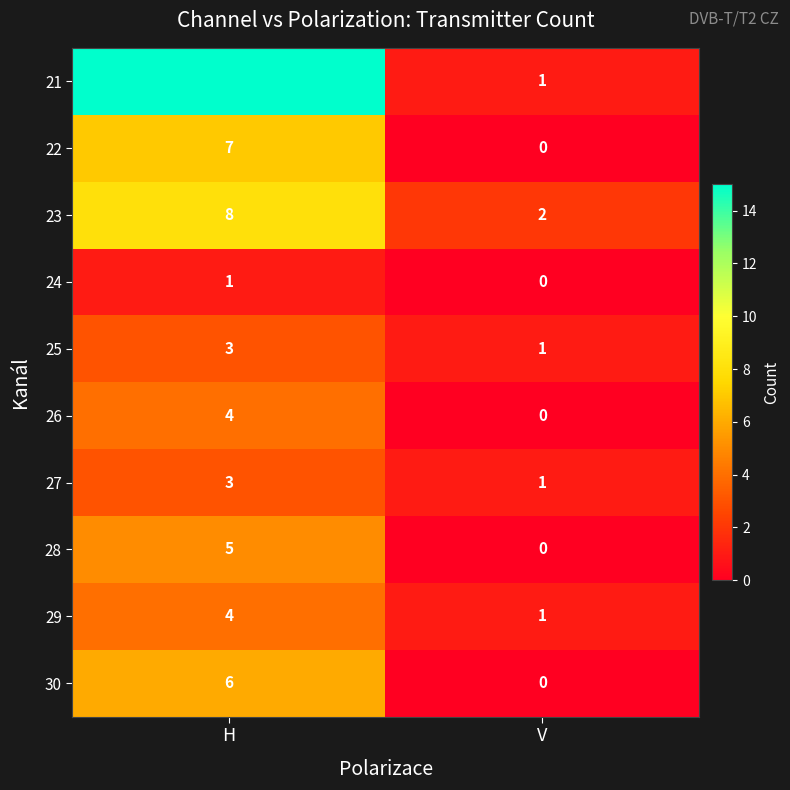

What is the sum of the 30 values at H and V?

6